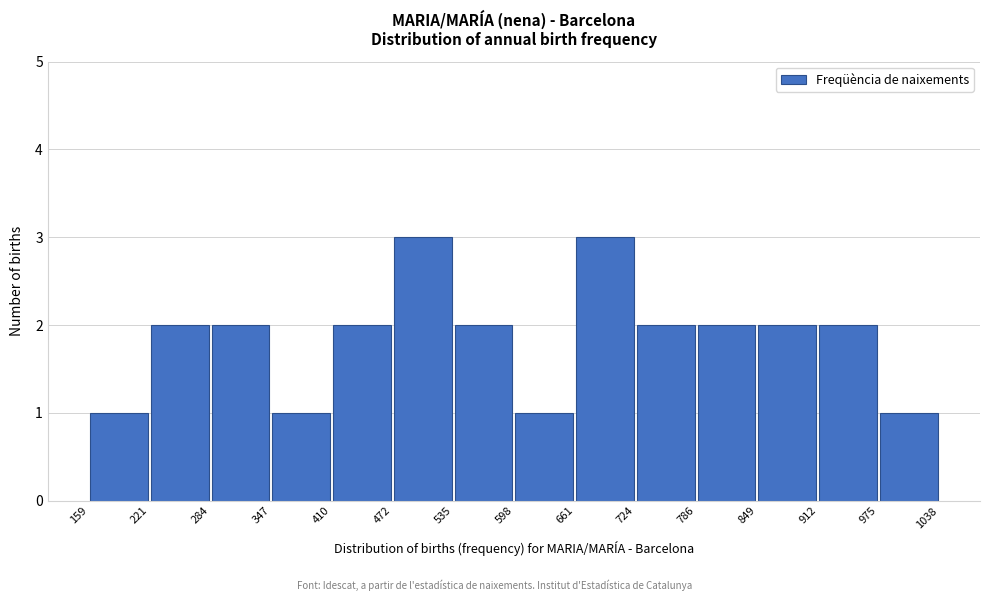

How tall is the bar that spans 159 to 221 on the x-axis? The values are not printed on the chart, so give them approximately, as read against the axis.

1